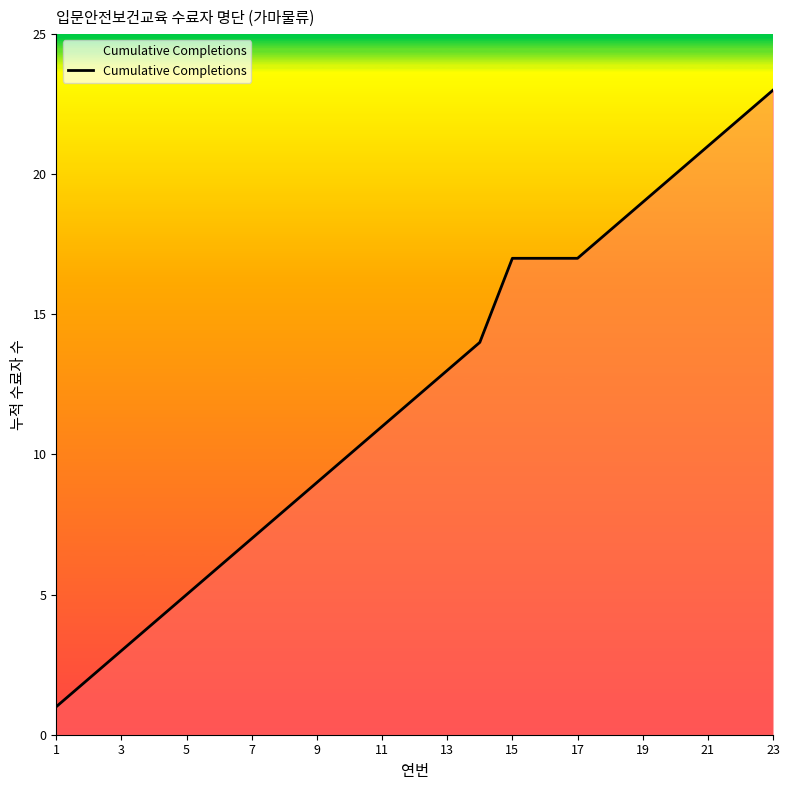

What is the maximum value shown in the chart?

23